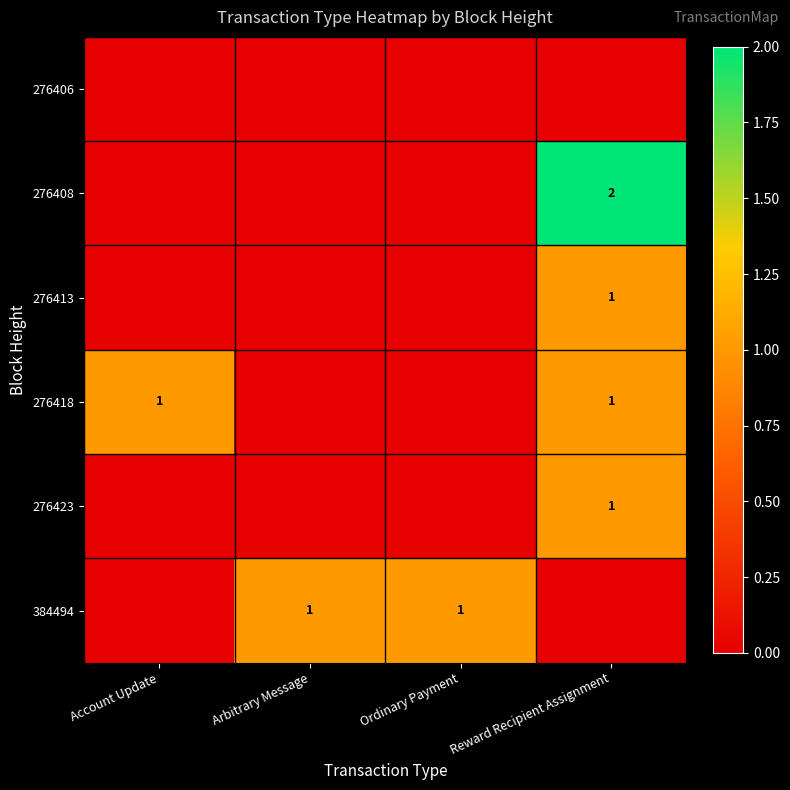

Is it true that 276408 equals 1 at Reward Recipient Assignment?

False